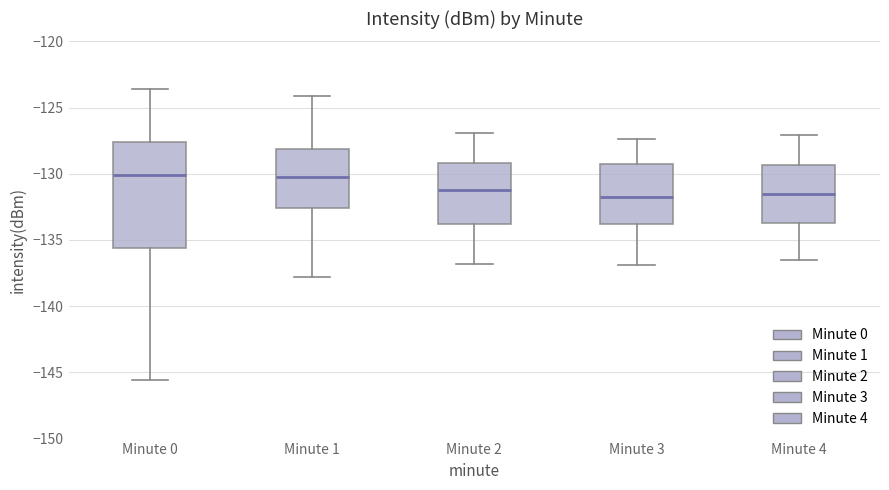

Where does the median line of the box for Minute 3 sit on the y-axis? The values are not printed on the chart, so give them approximately, as read against the axis.

-131.5